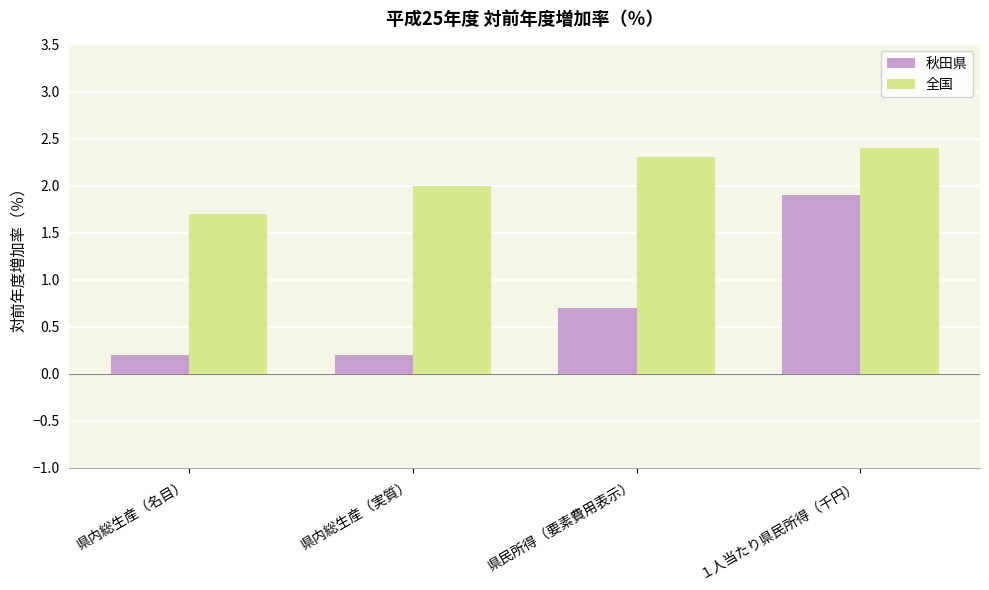

Are the bars horizontal?

No